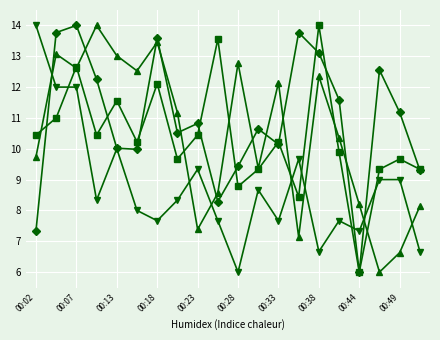

What is the maximum value shown in the chart?

14.0